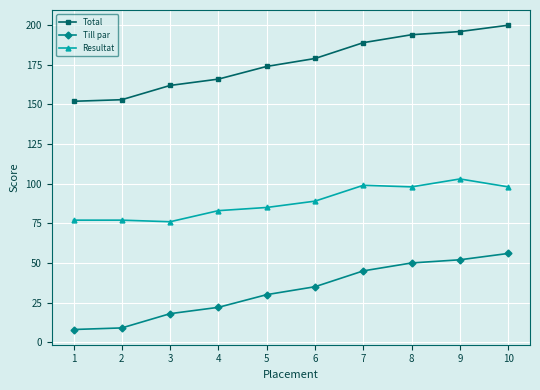

What is the sum of all Total values?

1765